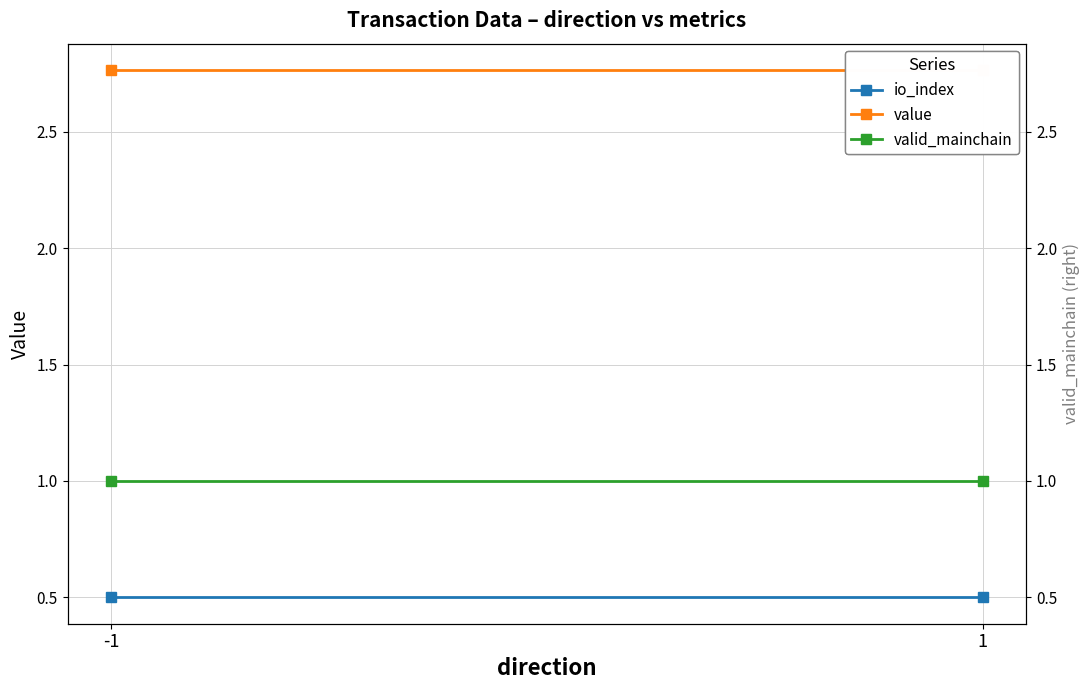

Between -1 and 1, which series saw the biggest shift?

io_index